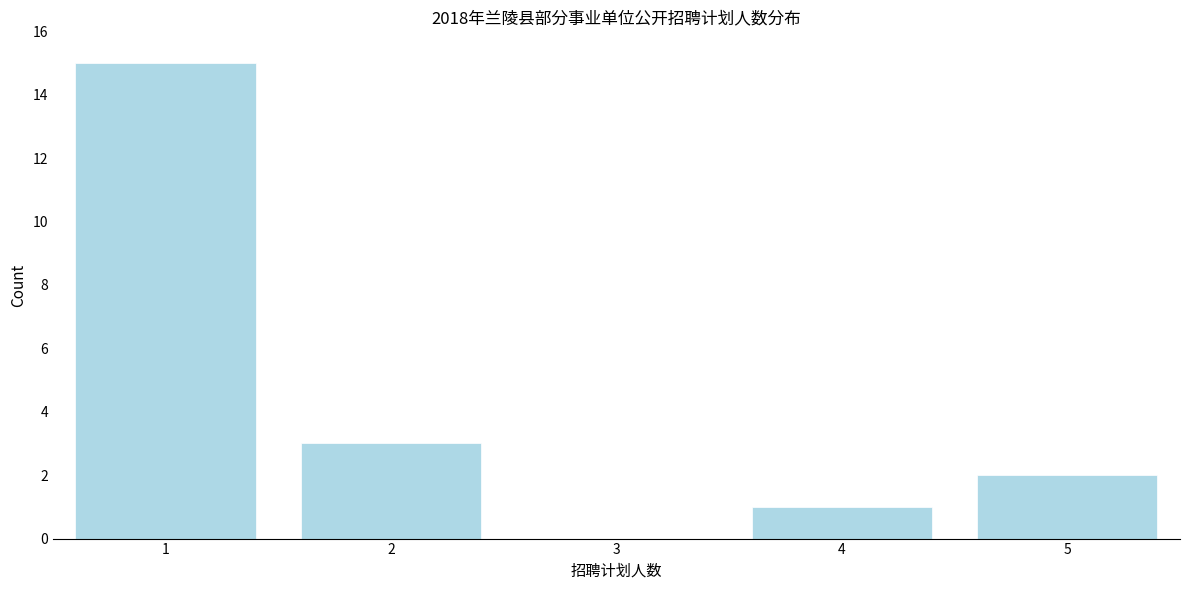

Reading left to right, transcribe all the data shown in this chart.

1=15	2=3	3=0	4=1	5=2